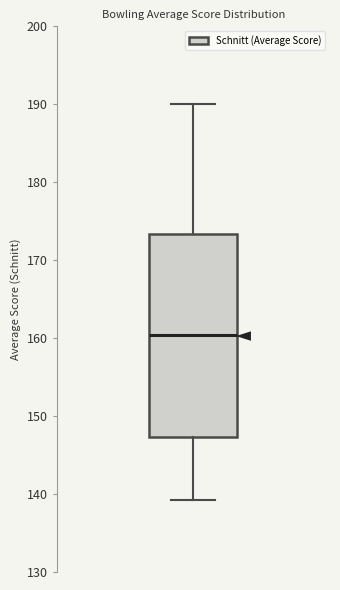

Transcribe this box plot: give where the median line is, the range the box spans, and where the two whiskers end, as read against the y-axis. The values are not printed on the chart, so give them approximately, as read against the axis.

median 160, box 147 to 173, whiskers 139 to 190